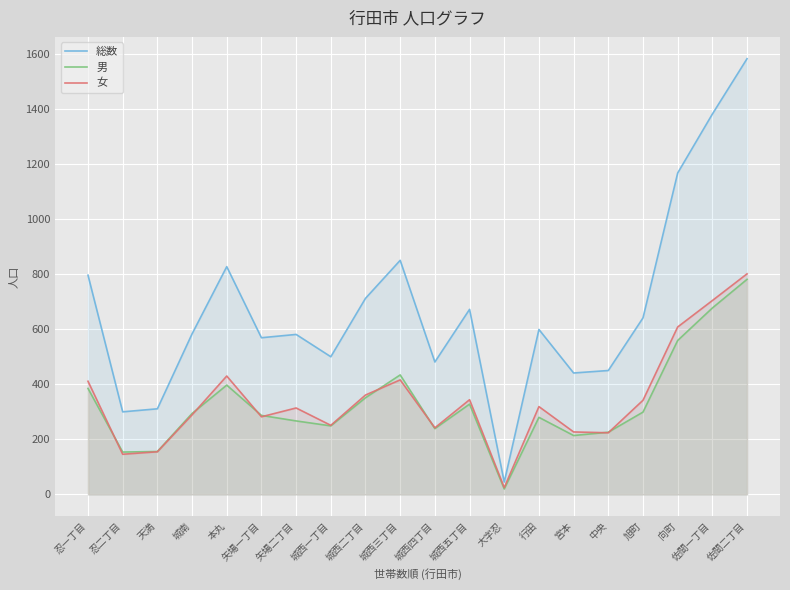

What is the sum of the 総数 values at 忍二丁目 and 城西二丁目?

1012